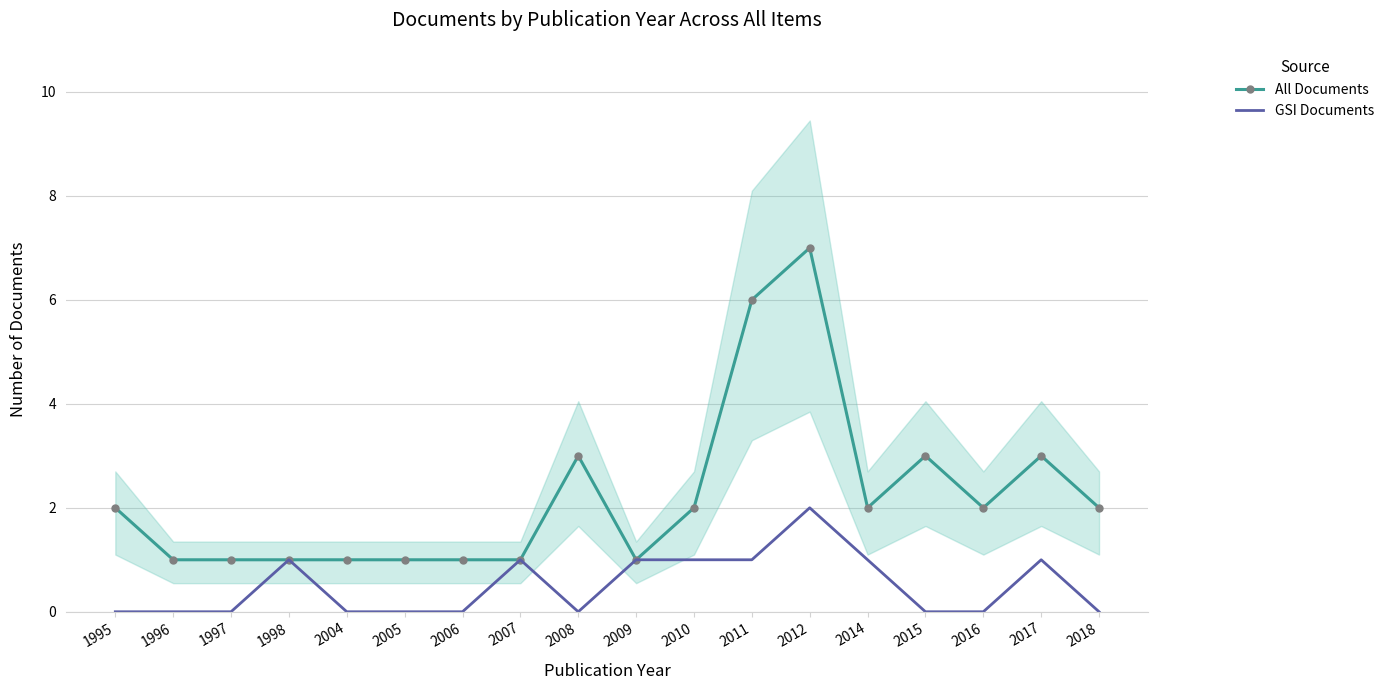

True or false: GSI Documents and All Documents cross at least once.

False